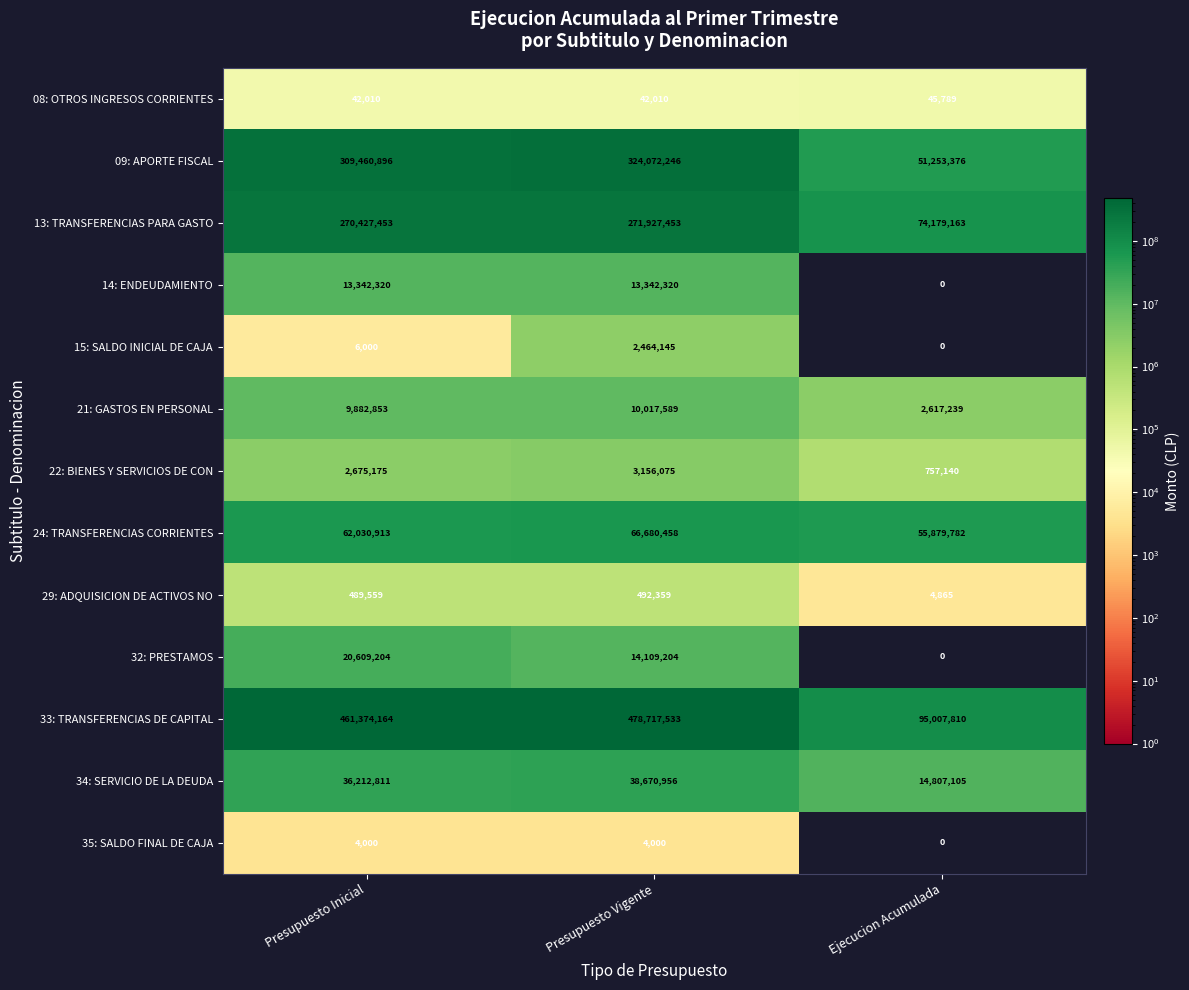

Between Presupuesto Inicial and Presupuesto Vigente, which series saw the biggest shift?

33: TRANSFERENCIAS DE CAPITAL